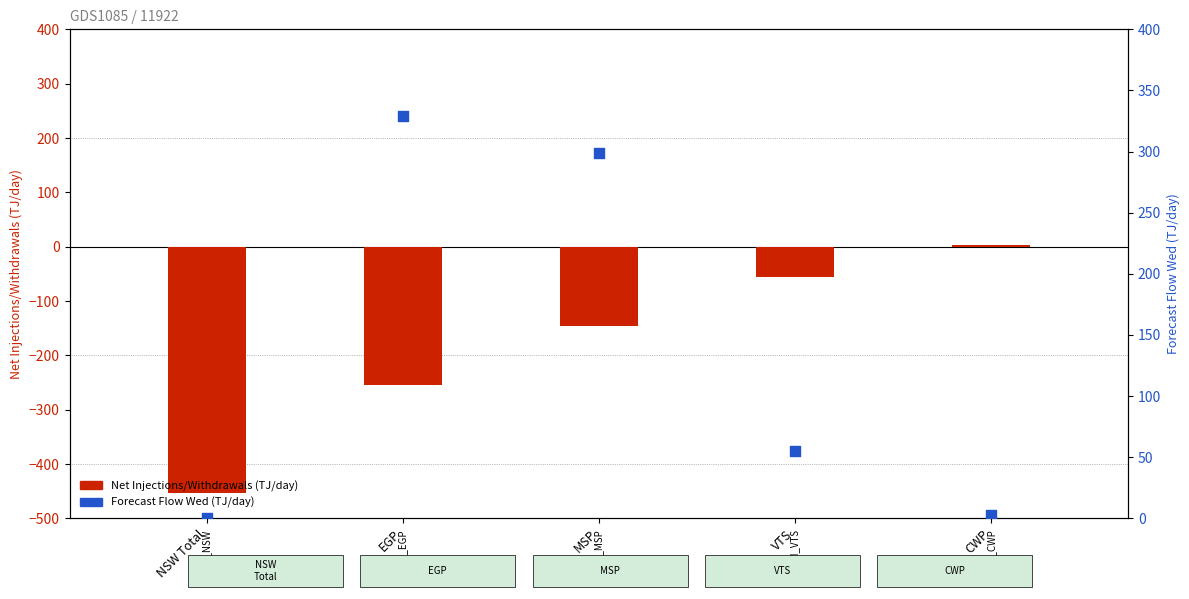

Which series has the largest Y range (max minus min)?

Net Injections/Withdrawals (TJ/day)